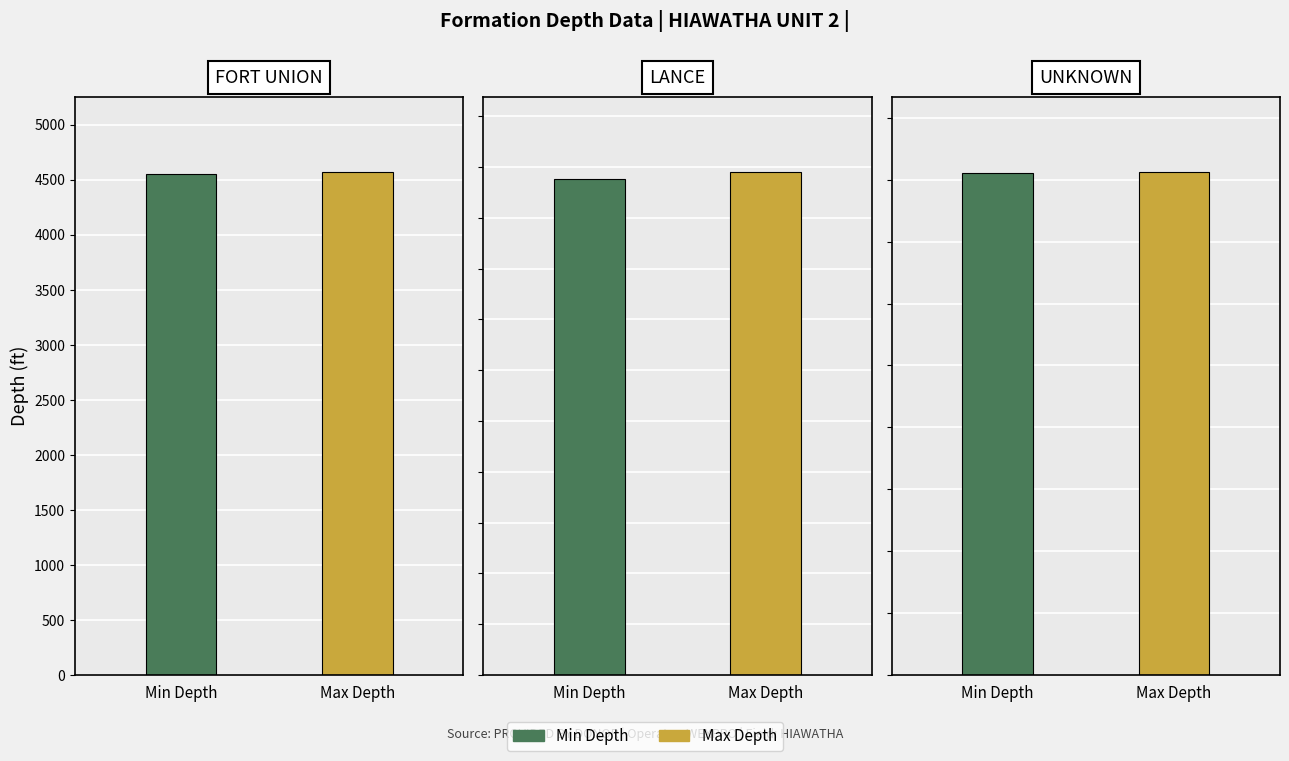

Which label corresponds to the largest value in the chart?

LANCE